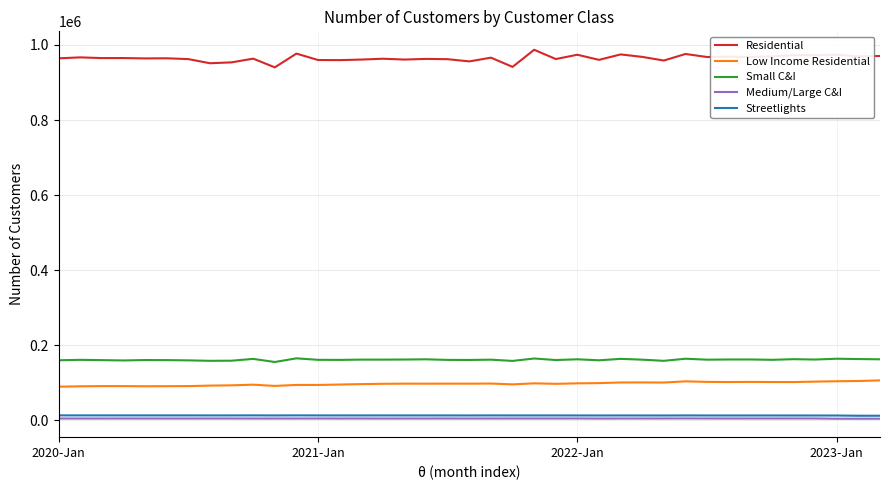

What is the difference between the second highest and minimum values in the Medium/Large C&I series?

661.0